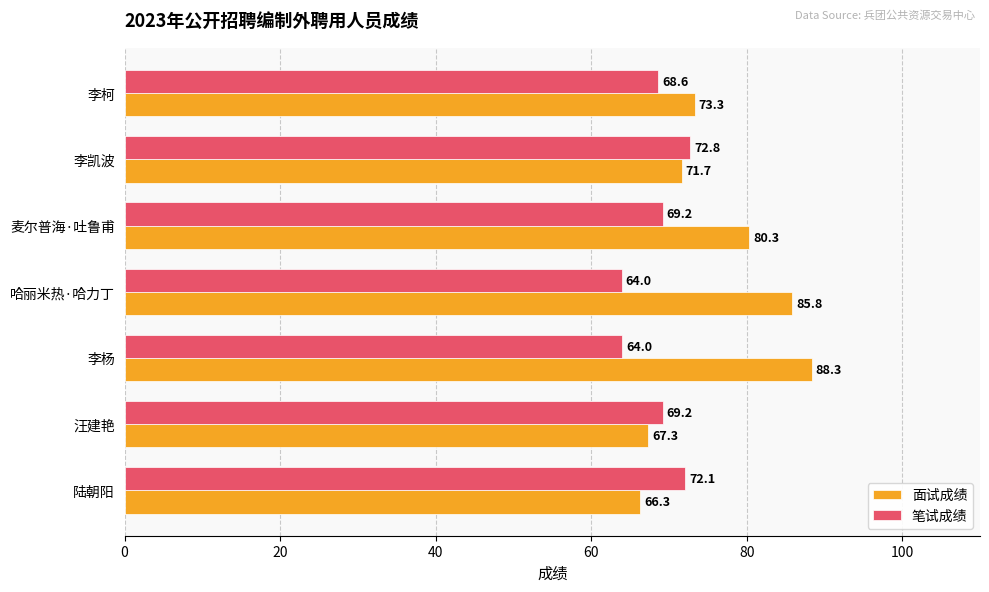

Rank the series by their average value, from lowest to highest.

笔试成绩, 面试成绩